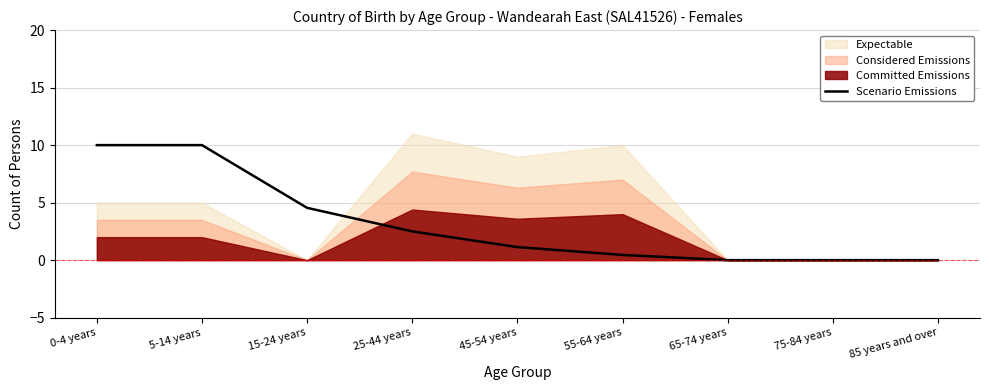

The Scenario Emissions series shows 0.0 at 65-74 years. True or false?

True